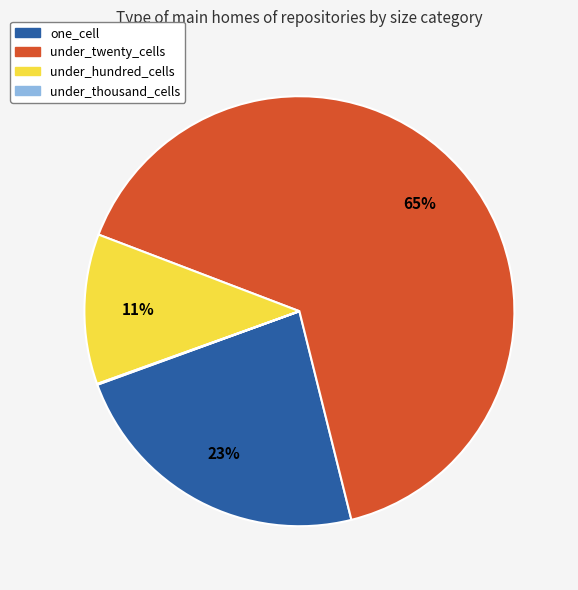

Which category has the biggest portion of the pie?

under_twenty_cells